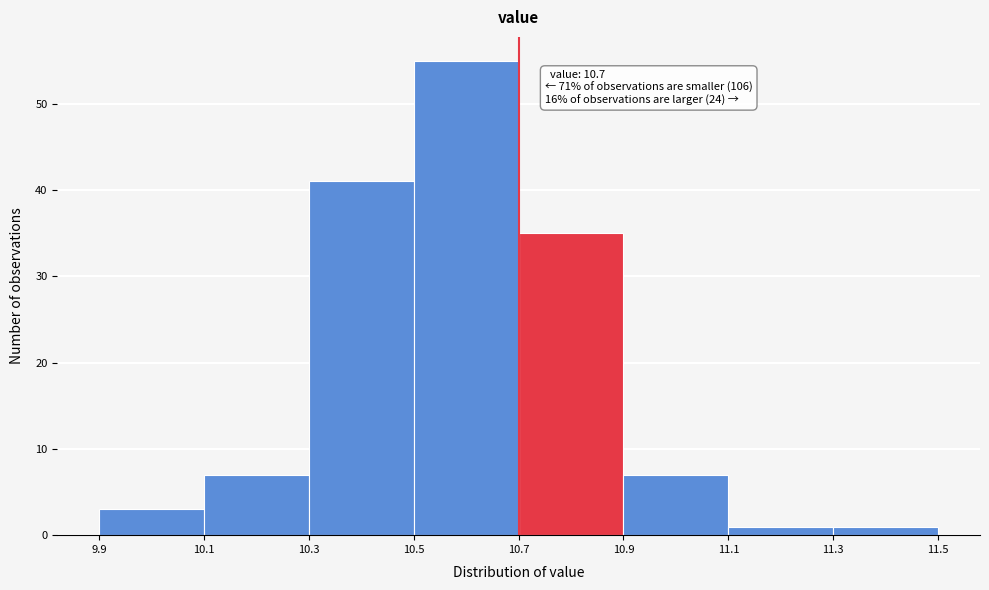

Which range on the x-axis has the tallest bar?

10.5 to 10.7